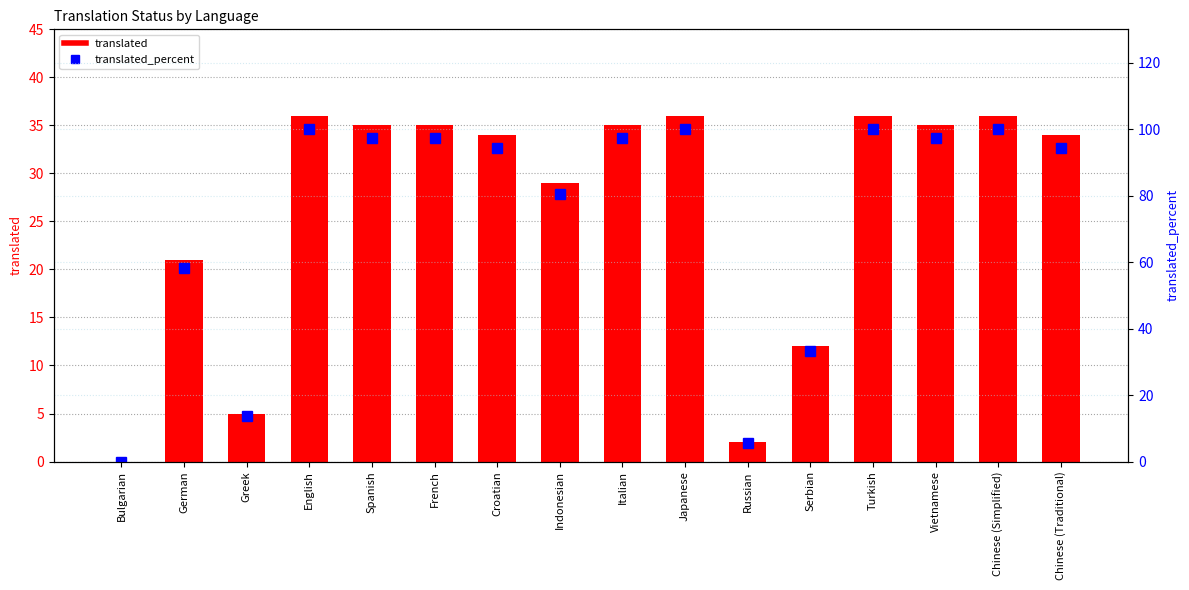

What is the total value across all series at Greek?

18.8